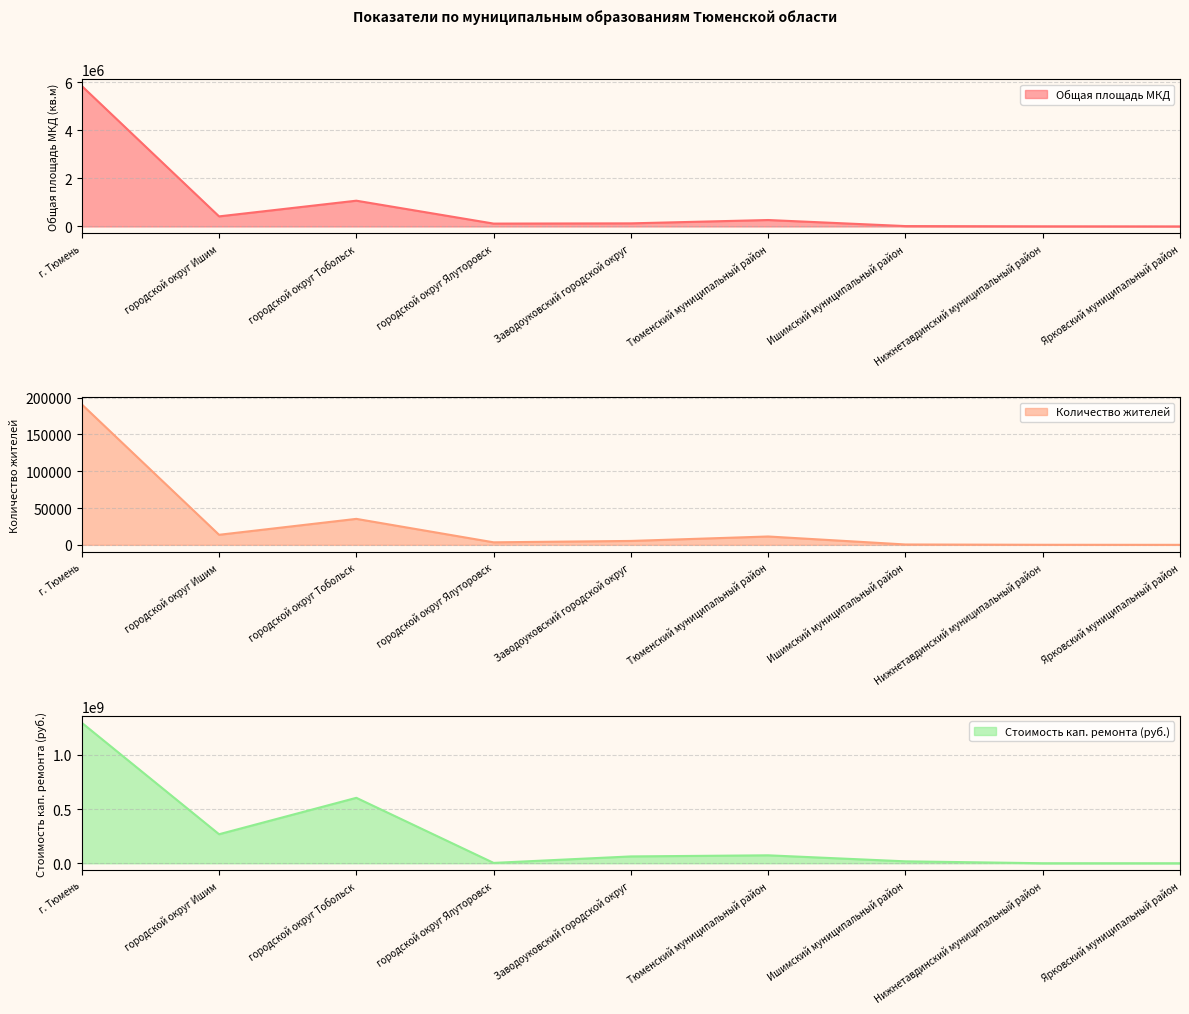

Between г. Тюмень and городской округ Тобольск, which series saw the biggest shift?

Стоимость кап. ремонта (руб.)